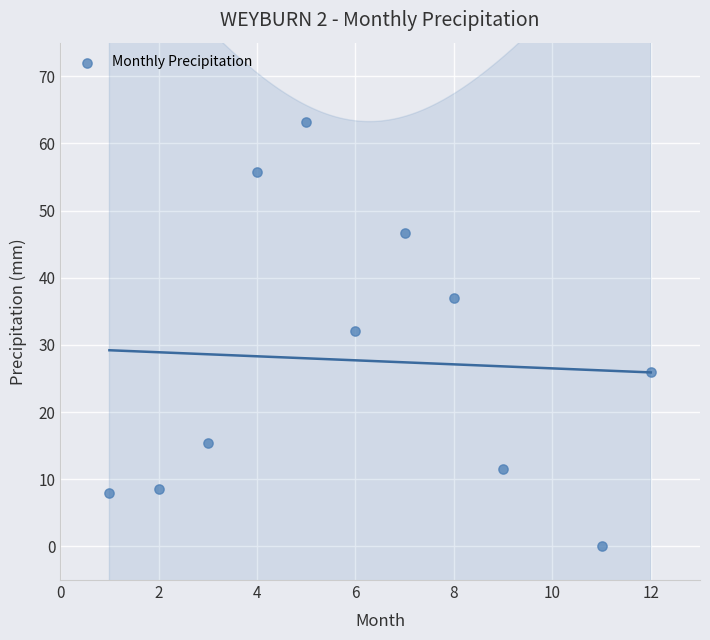

What Y value in the scatter plot is closest to 31?

32.1